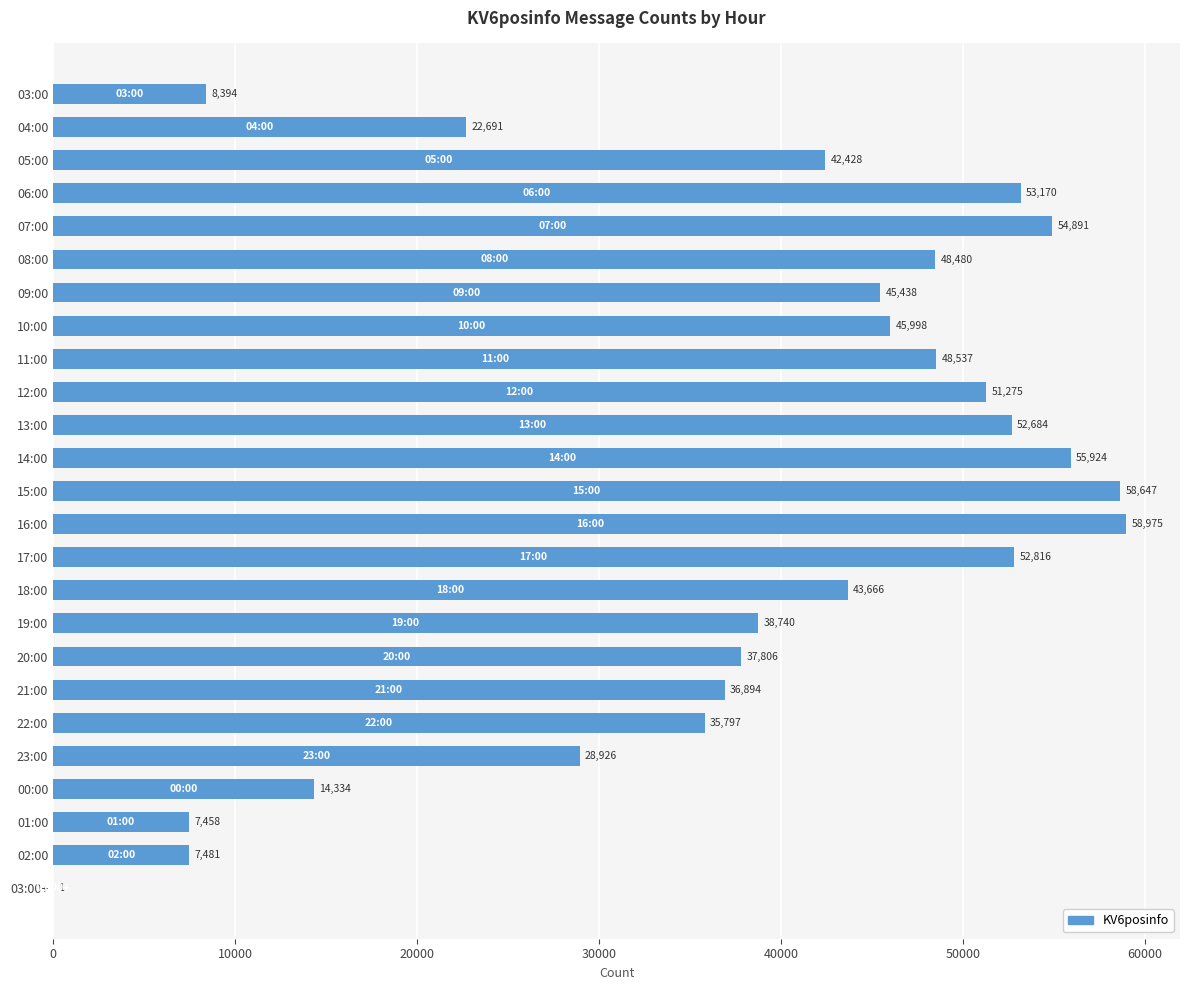

What is the greatest value displayed?

58975